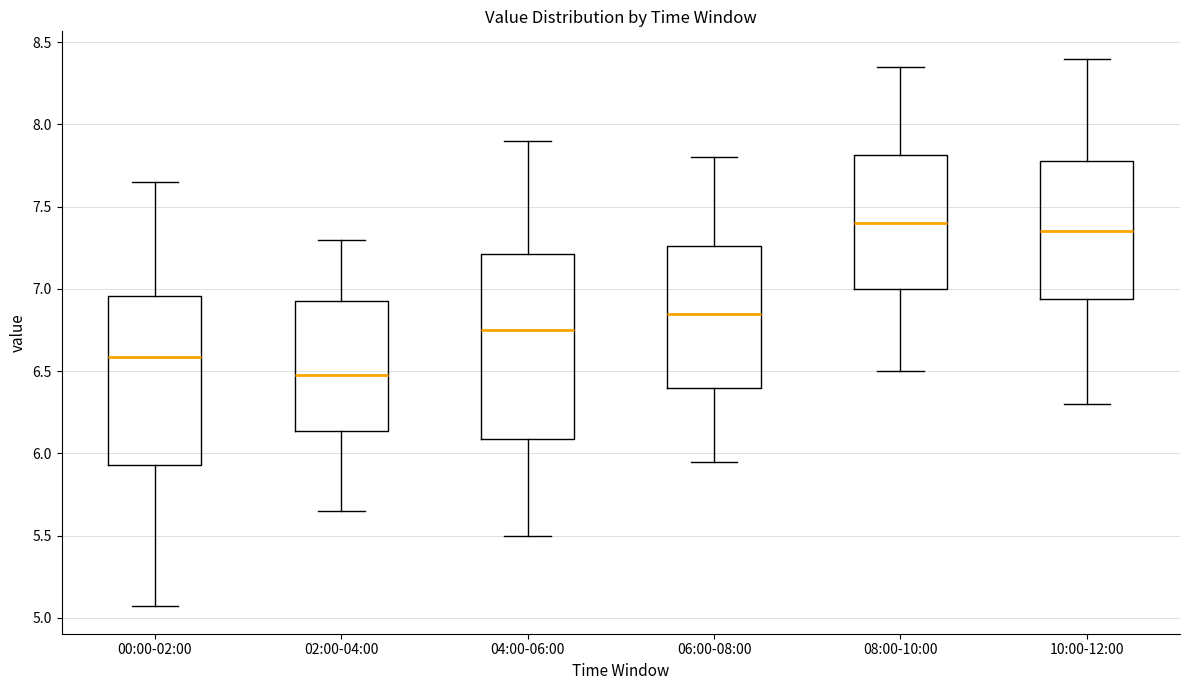

Which box is the tallest, from its lower edge to its upper edge?

04:00-06:00